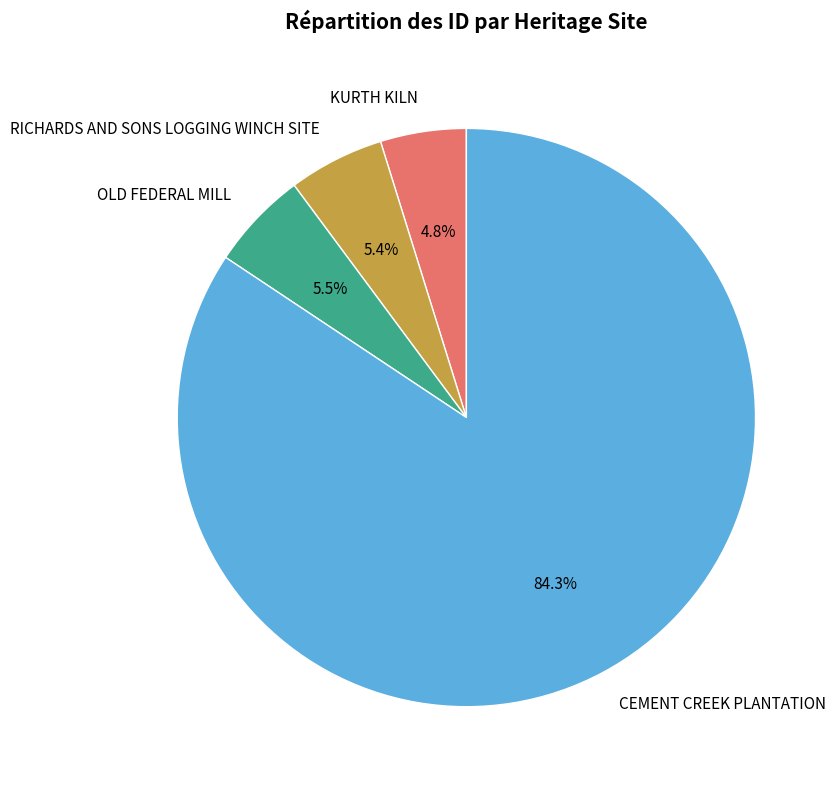

What portion of the pie excludes KURTH KILN?

95.2%